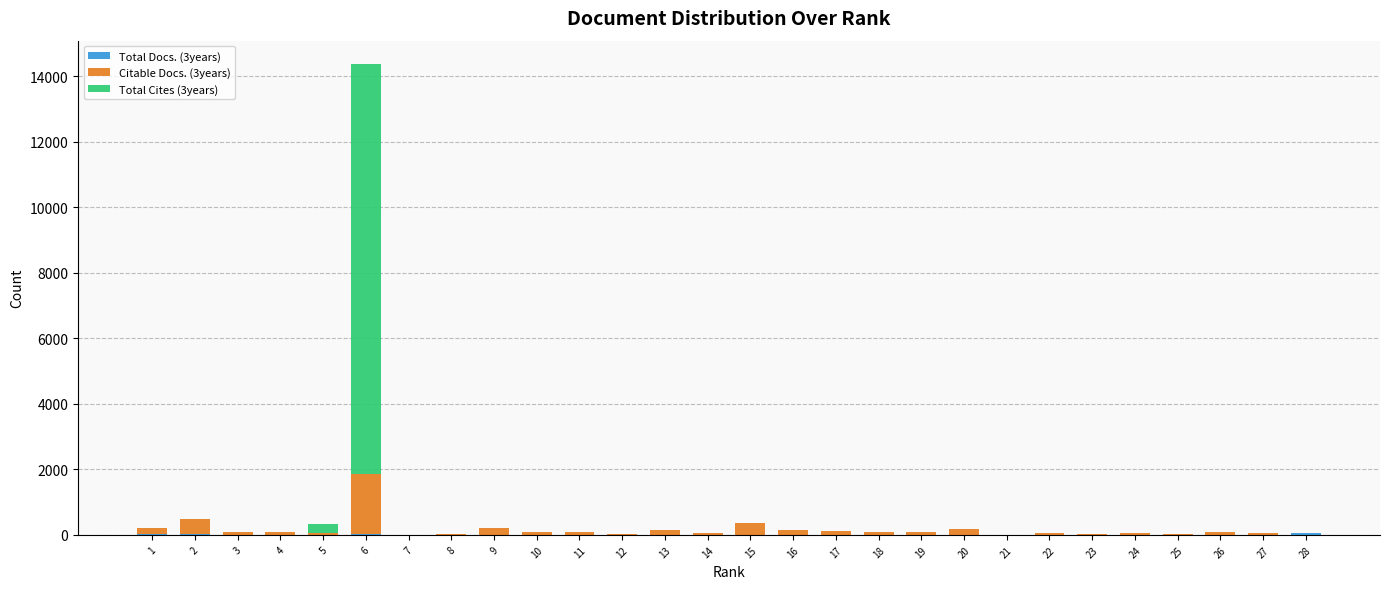

At which category is the sum across all series the highest?

6